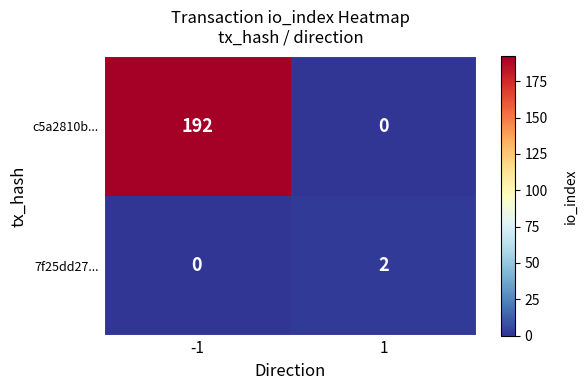

What is the sum of all c5a2810b... values?

192